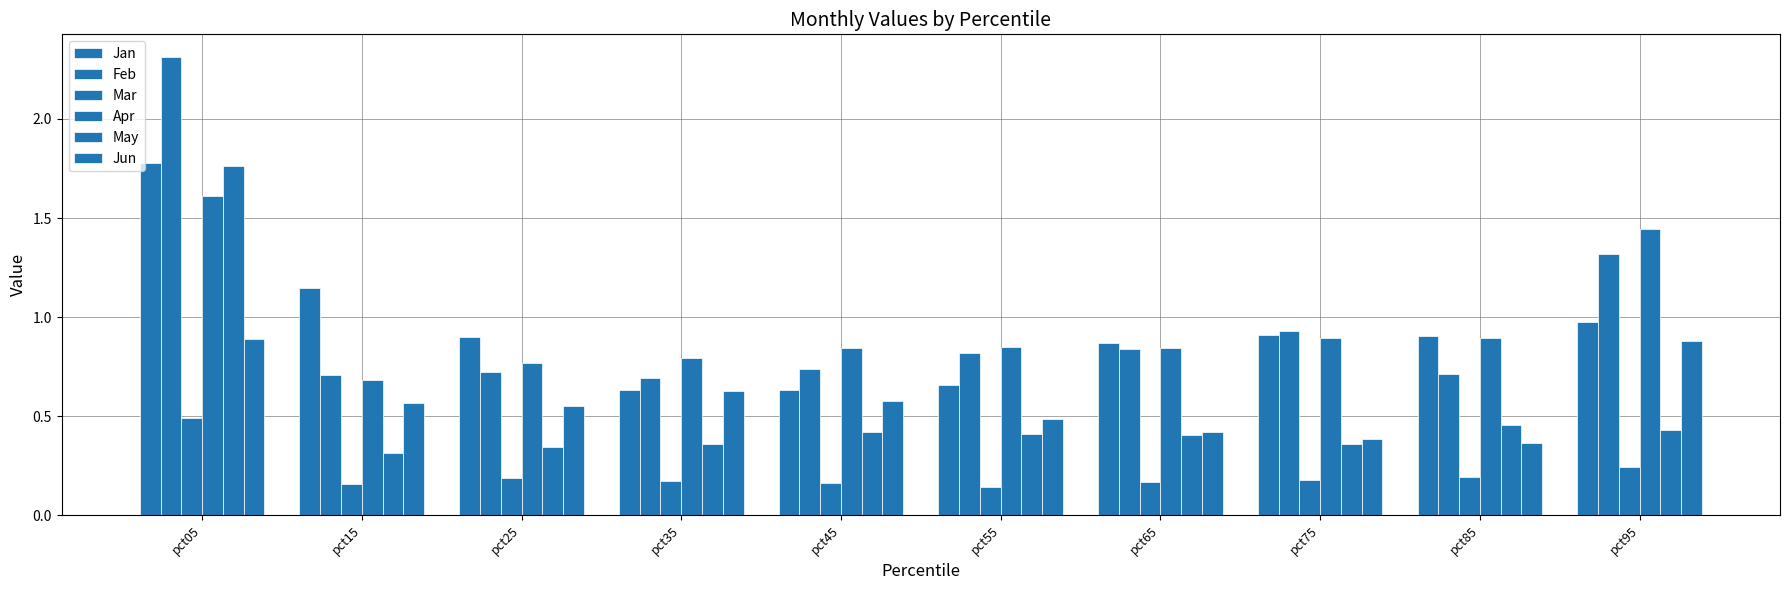

Reading left to right, transcribe all the data shown in this chart.

Jan: 1.8	1.1	0.9	0.6	0.6	0.7	0.9	0.9	0.9	1.0
Feb: 2.3	0.7	0.7	0.7	0.7	0.8	0.8	0.9	0.7	1.3
Mar: 0.5	0.2	0.2	0.2	0.2	0.1	0.2	0.2	0.2	0.2
Apr: 1.6	0.7	0.8	0.8	0.8	0.9	0.8	0.9	0.9	1.4
May: 1.8	0.3	0.3	0.4	0.4	0.4	0.4	0.4	0.5	0.4
Jun: 0.9	0.6	0.6	0.6	0.6	0.5	0.4	0.4	0.4	0.9